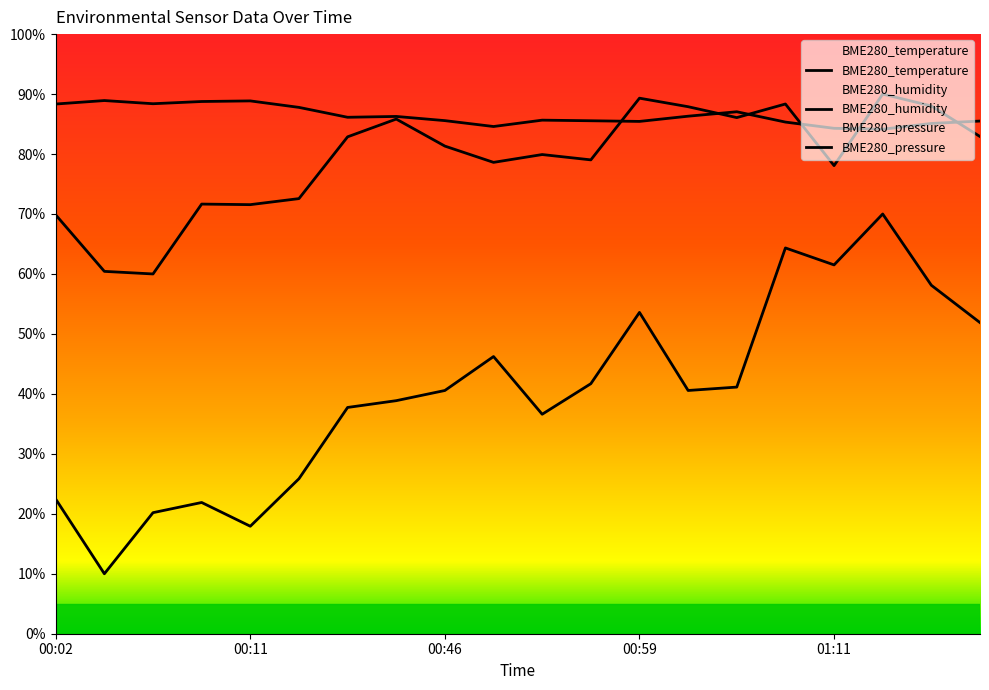

The BME280_pressure series shows 82.9 at 00:35. True or false?

True